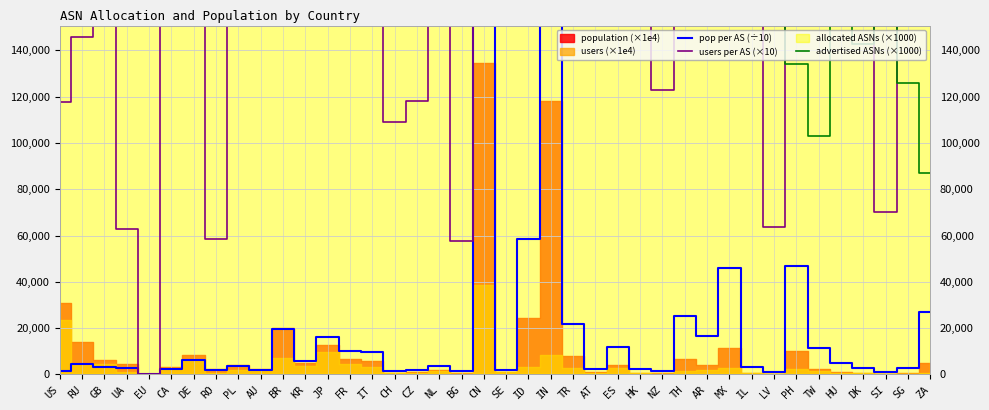

At which label does users per AS (×10) first exceed 256860?

DE